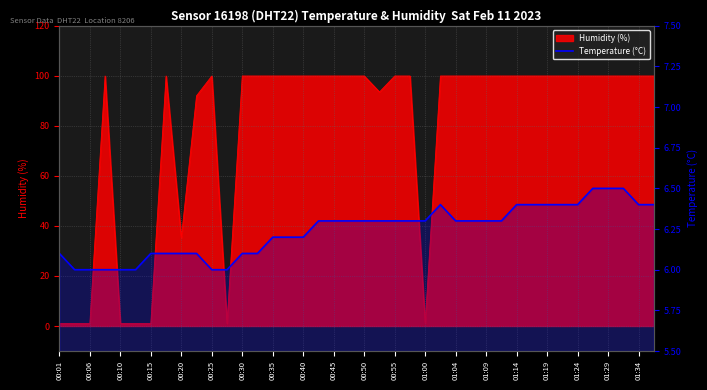

Count the number of categories in the chart.

40